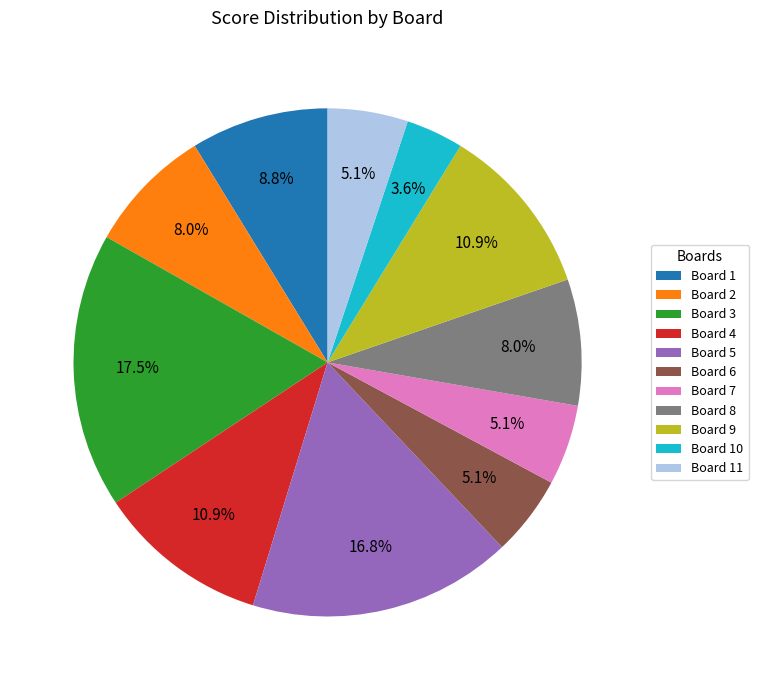

Which has a higher value, Board 4 or Board 2?

Board 4